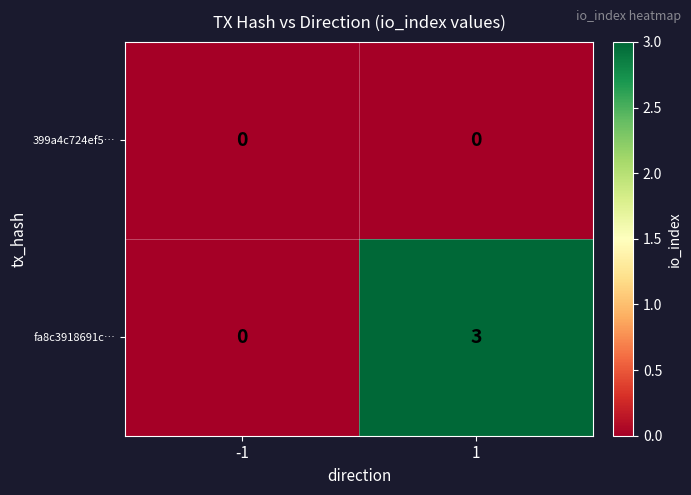

What is the maximum value shown in the chart?

3